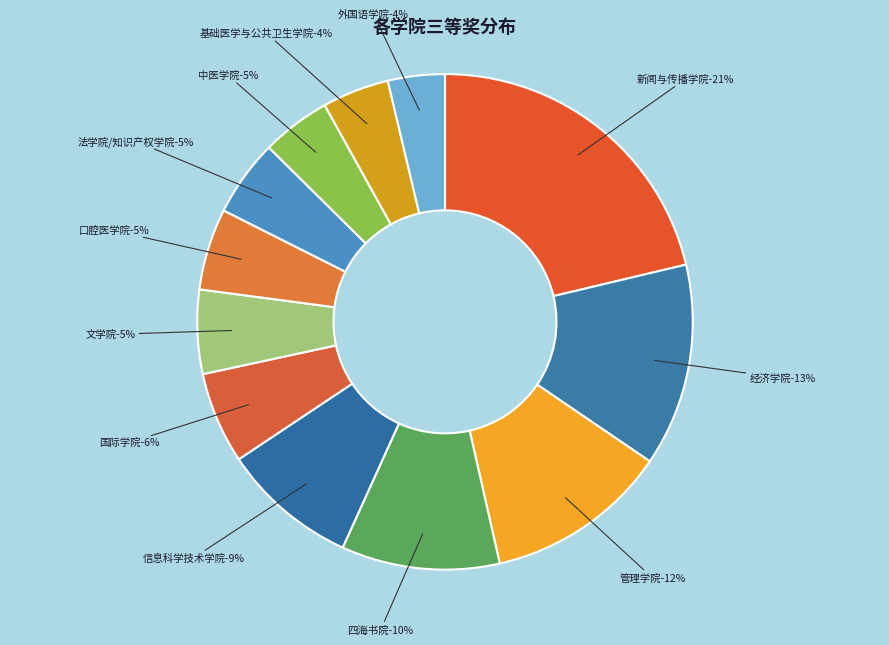

What percentage is the 口腔医学院 slice, to the nearest percent?

5%